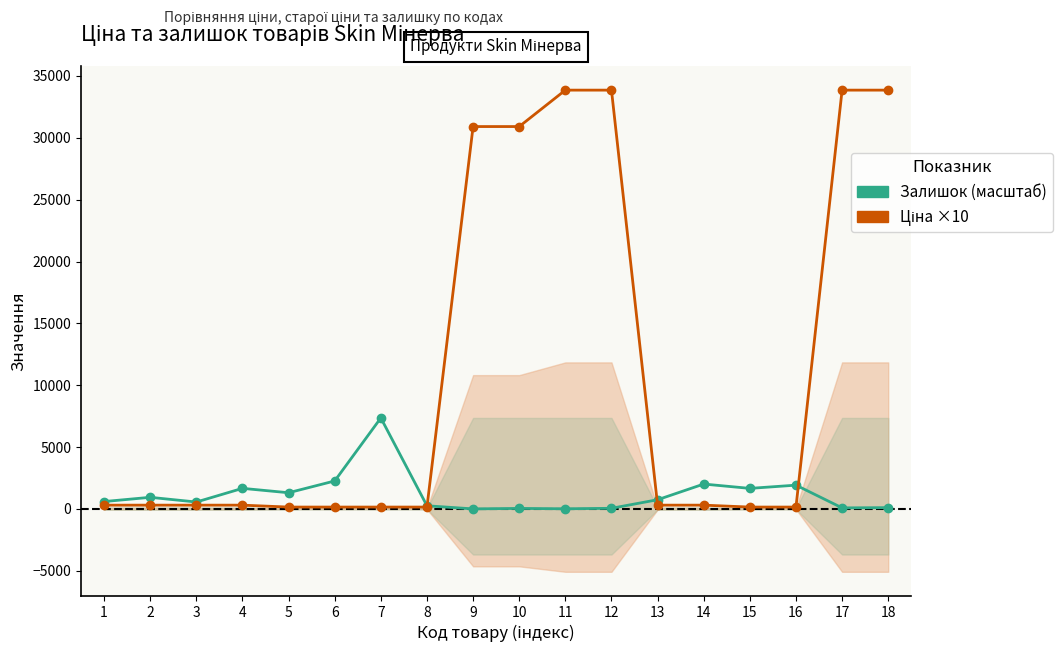

Reading right to left, list all the values displayed in this chart.

Залишок (масштаб): 109.0	88.7	1926.2	1665.2	2014.9	747.7	55.8	15.2	45.6	7.6	258.5	7360.2	2265.8	1312.9	1667.7	562.7	942.8	600.7
Ціна ×10: 33856.9	33856.9	154.8	154.8	309.5	309.5	33856.9	33856.9	30912.8	30912.8	154.8	154.8	154.8	154.8	309.5	309.5	309.5	309.5